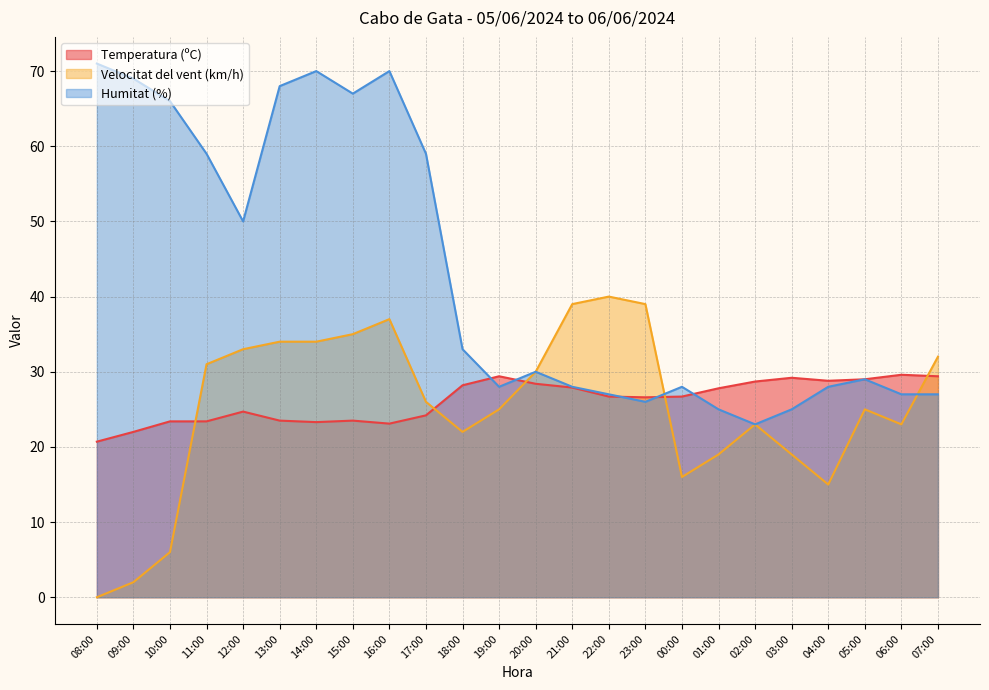

Reading left to right, list all the values displayed in this chart.

Temperatura (ºC): 20.7	22.0	23.4	23.4	24.7	23.5	23.3	23.5	23.1	24.2	28.2	29.4	28.4	27.9	26.7	26.6	26.7	27.8	28.7	29.2	28.8	29.0	29.6	29.4
Velocitat del vent (km/h): 0.0	2.0	6.0	31.0	33.0	34.0	34.0	35.0	37.0	26.0	22.0	25.0	30.0	39.0	40.0	39.0	16.0	19.0	23.0	19.0	15.0	25.0	23.0	32.0
Humitat (%): 71.0	69.0	66.0	59.0	50.0	68.0	70.0	67.0	70.0	59.0	33.0	28.0	30.0	28.0	27.0	26.0	28.0	25.0	23.0	25.0	28.0	29.0	27.0	27.0